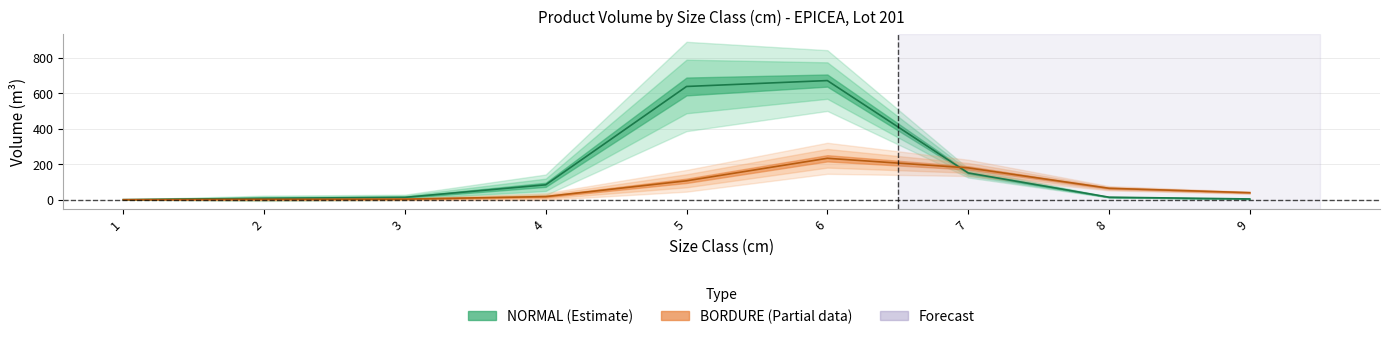

True or false: NORMAL_produit_vtgr has a value of 13.2 at 3.

True